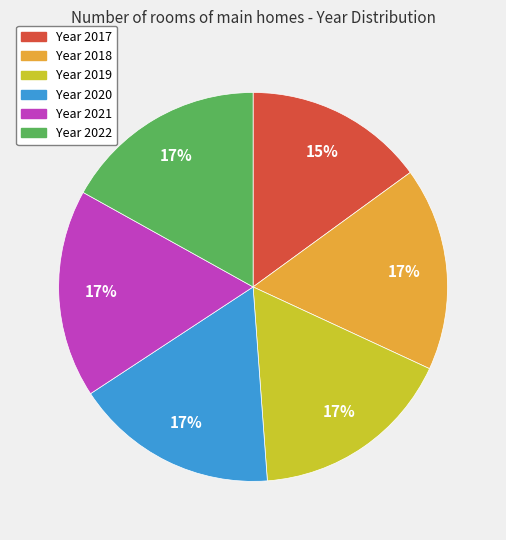

Does any single category account for the majority?

No